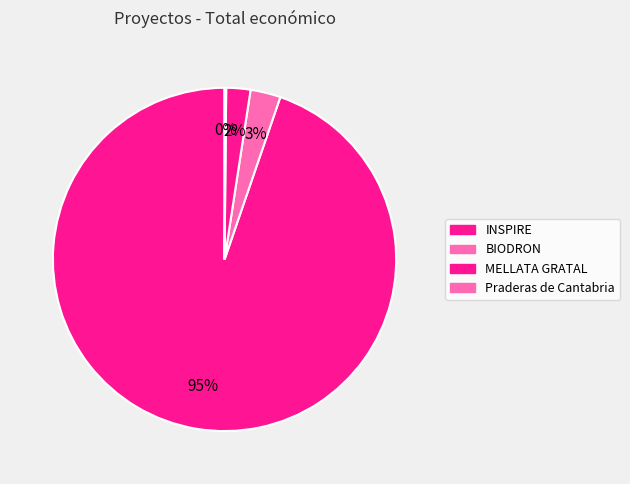

To the nearest percent, what portion does BIODRON represent?

3%